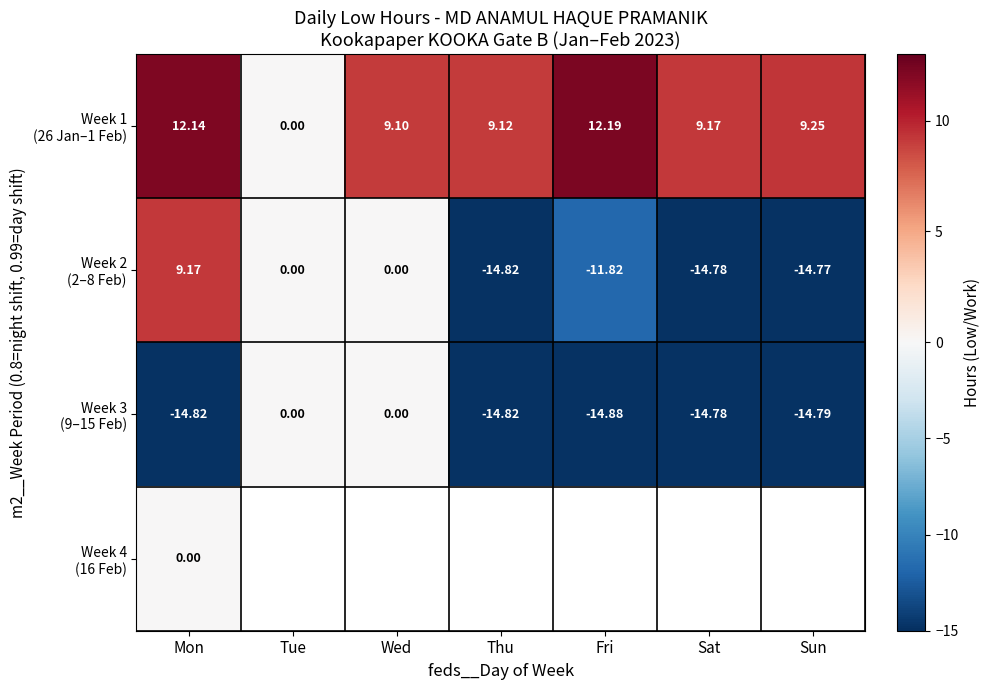

What is the sum of the Week 1 (26 Jan–1 Feb) values at Fri and Thu?

21.3